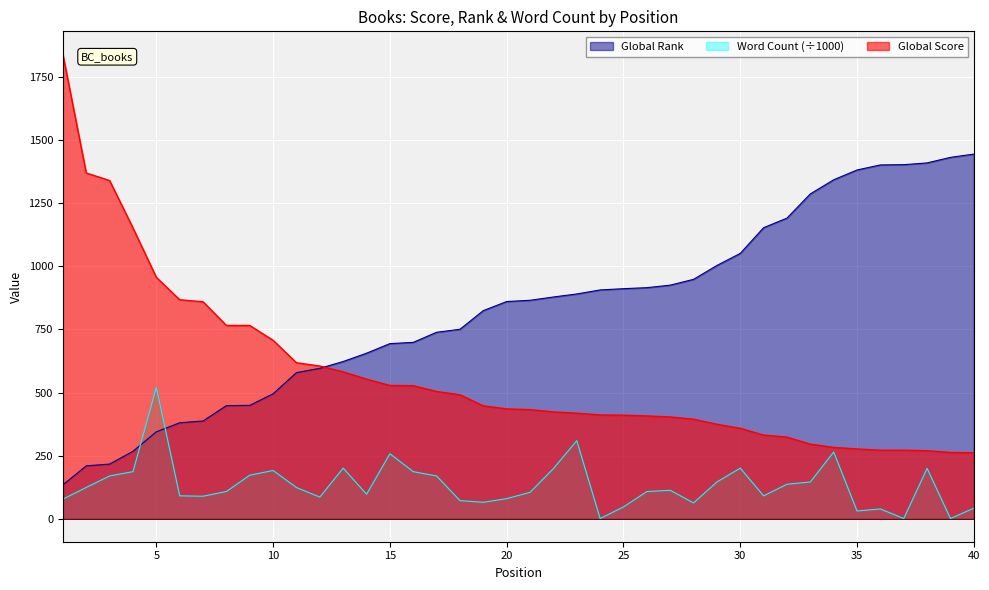

Is it true that Word Count equals 68.7 at 16?

False